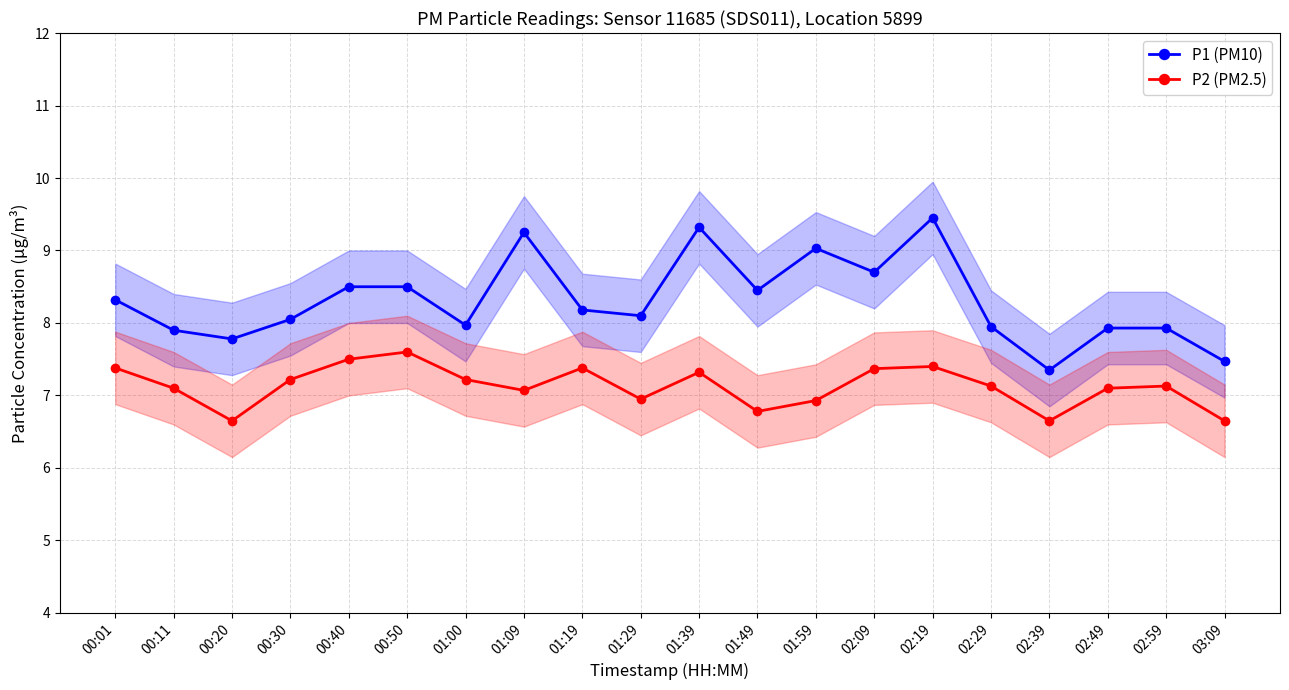

Count the number of data series in this chart.

2